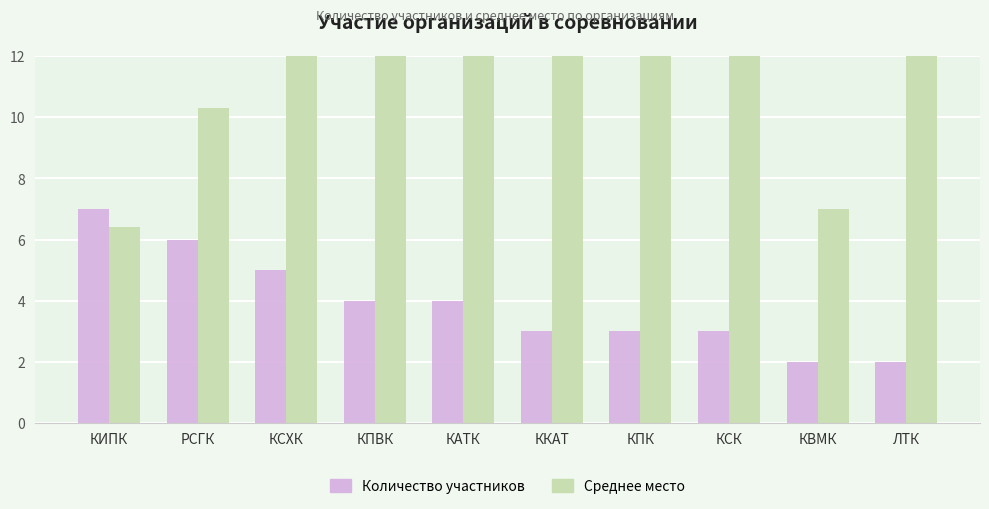

Is it true that Среднее место equals 7.3 at КСХК?

False